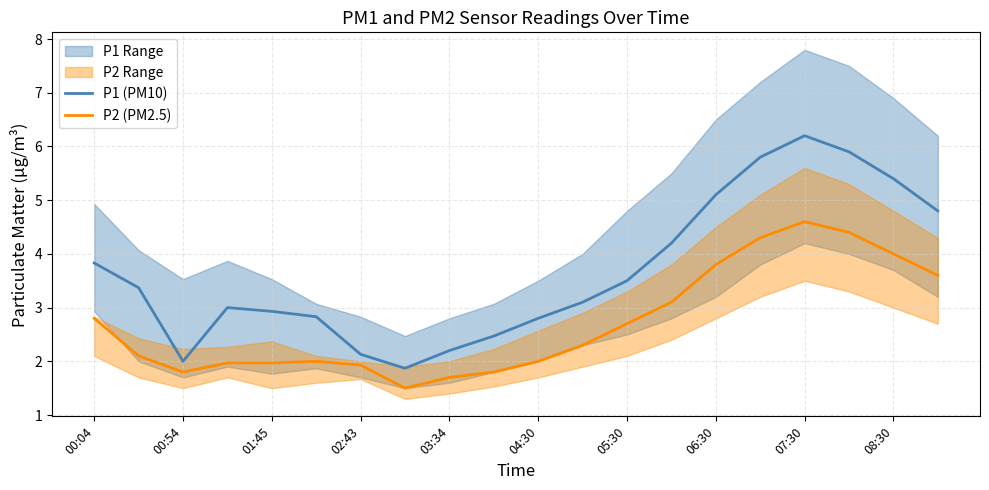

True or false: P2 (PM2.5) has a value of 4.6 at 07:30.

True